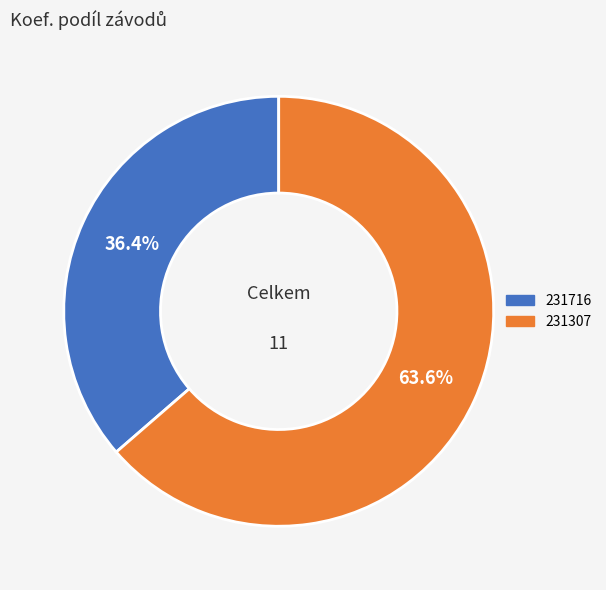

Rank the categories by value from highest to lowest.

231307, 231716